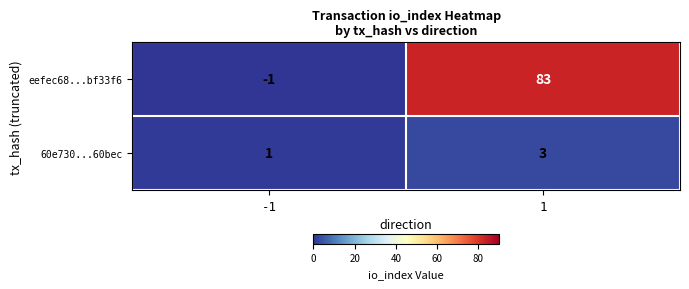

Which series changed the most between -1 and 1?

eefec68...bf33f6